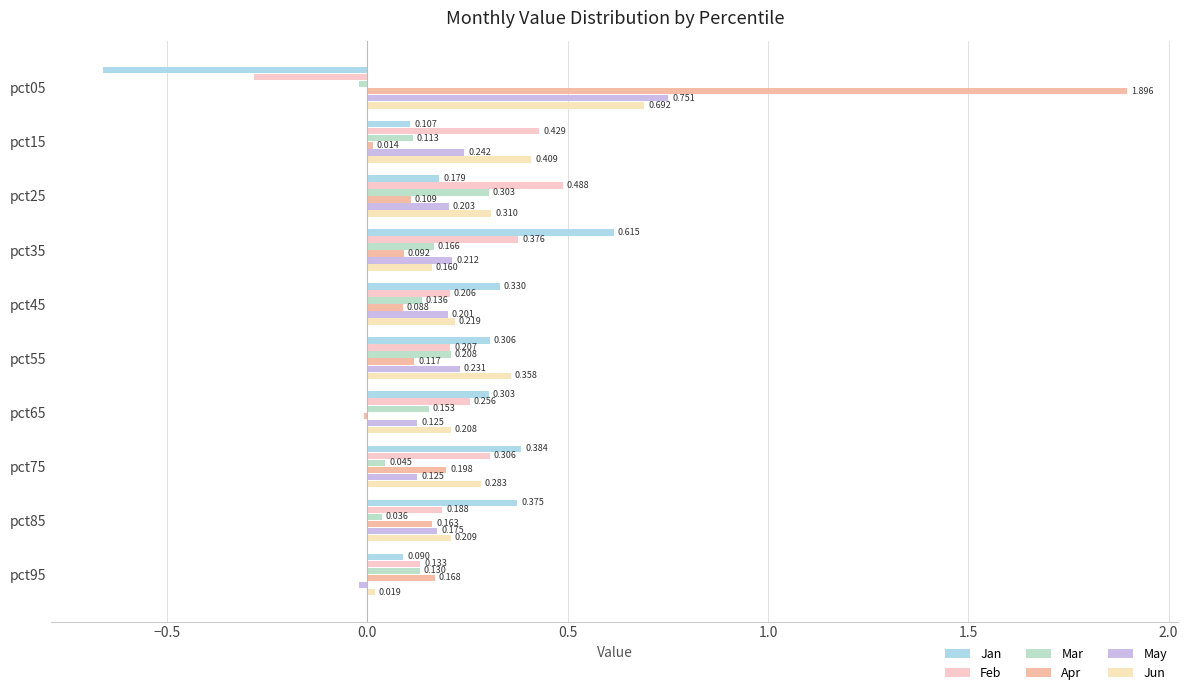

How many data points does each series have?

10